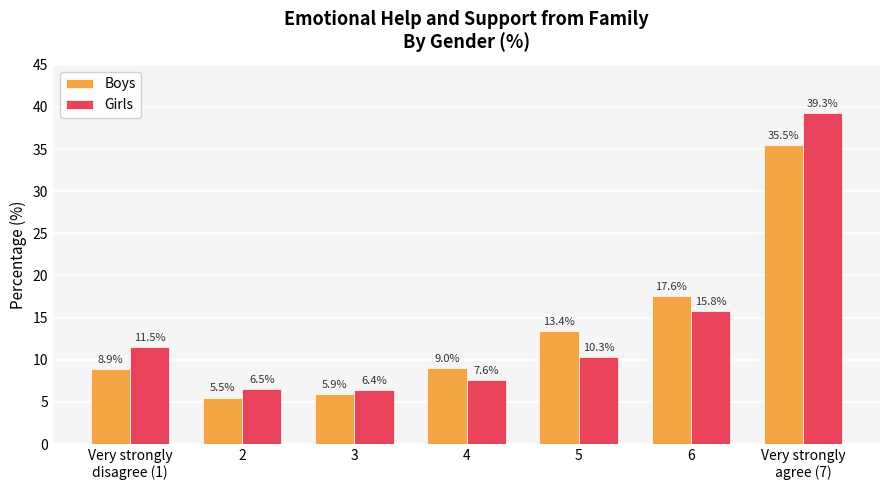

What is the total value across all series at 6?

33.4